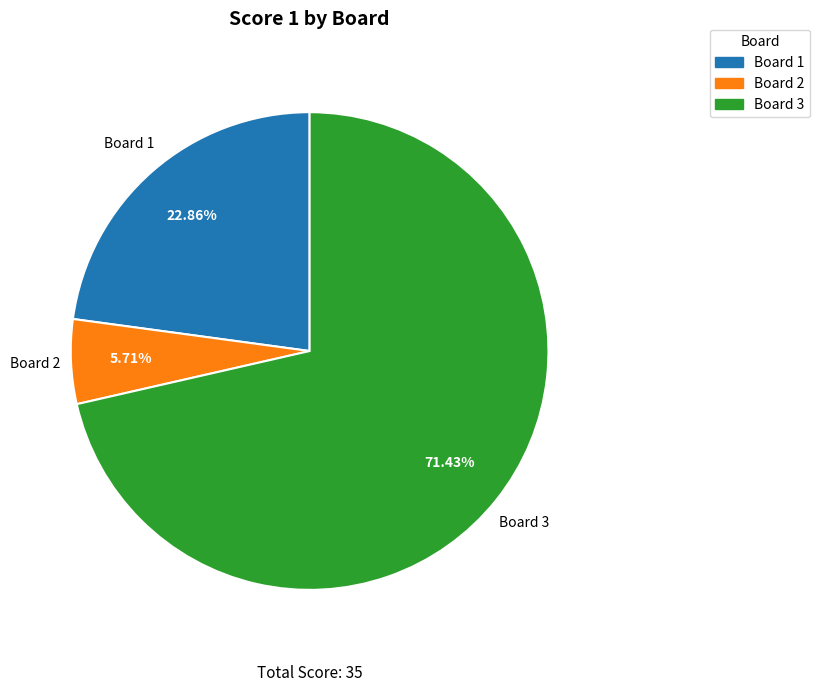

Rank the categories by value from highest to lowest.

Board 3, Board 1, Board 2